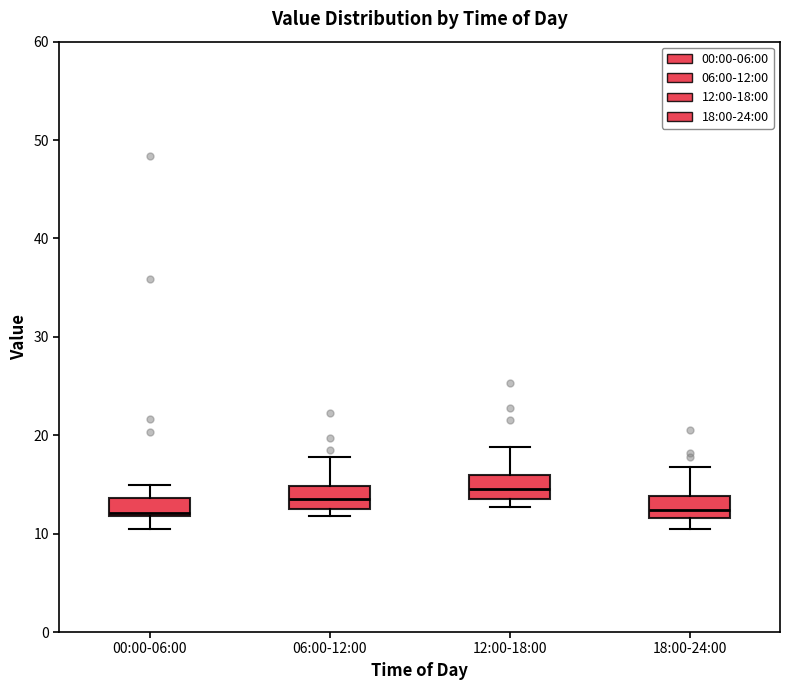

Reading left to right, transcribe this box plot: for each box, give where its median line is, the range the box spans, and where its two whiskers end, as read against the y-axis. The values are not printed on the chart, so give them approximately, as read against the axis.

00:00-06:00: median 12 (just above the box's lower edge), box 12 to 14, whiskers 10 to 15
06:00-12:00: median 14, box 12 to 15, whiskers 12 (just below the box's lower edge) to 18
12:00-18:00: median 15, box 13 to 16, whiskers 13 (just below the box's lower edge) to 19
18:00-24:00: median 12 (inside the box), box 12 to 14, whiskers 11 to 17